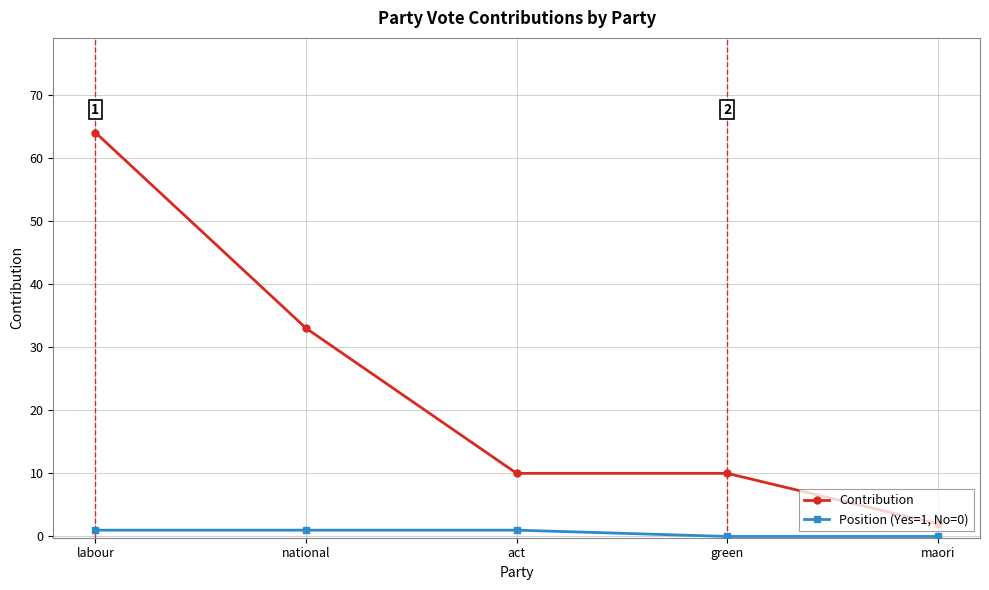

Reading left to right, list all the values displayed in this chart.

Contribution: labour=64	national=33	act=10	green=10	maori=2
Position (Yes=1, No=0): labour=1	national=1	act=1	green=0	maori=0